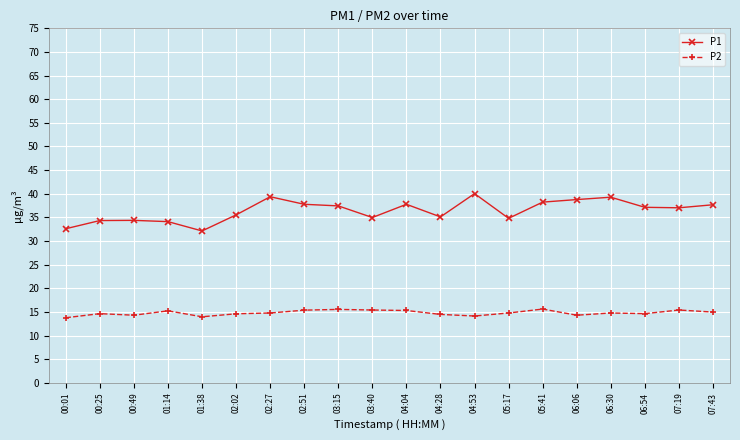

True or false: P2 has a value of 23.8 at 06:30.

False